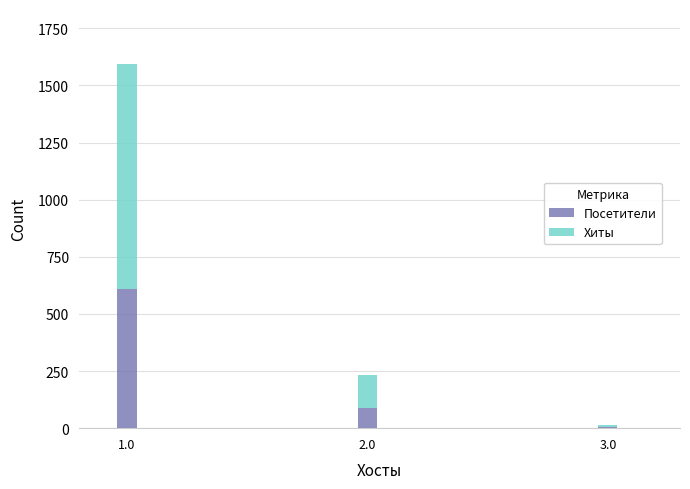

What is the total value across all series at 2.0?

233